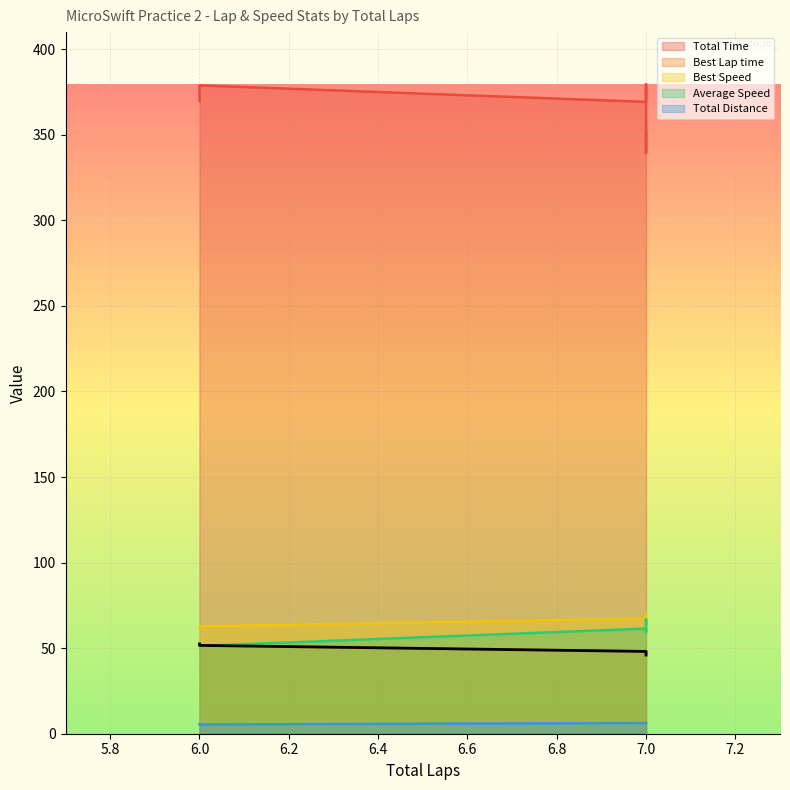

Where do Average Speed and Best Lap time first cross each other?

7 and 6